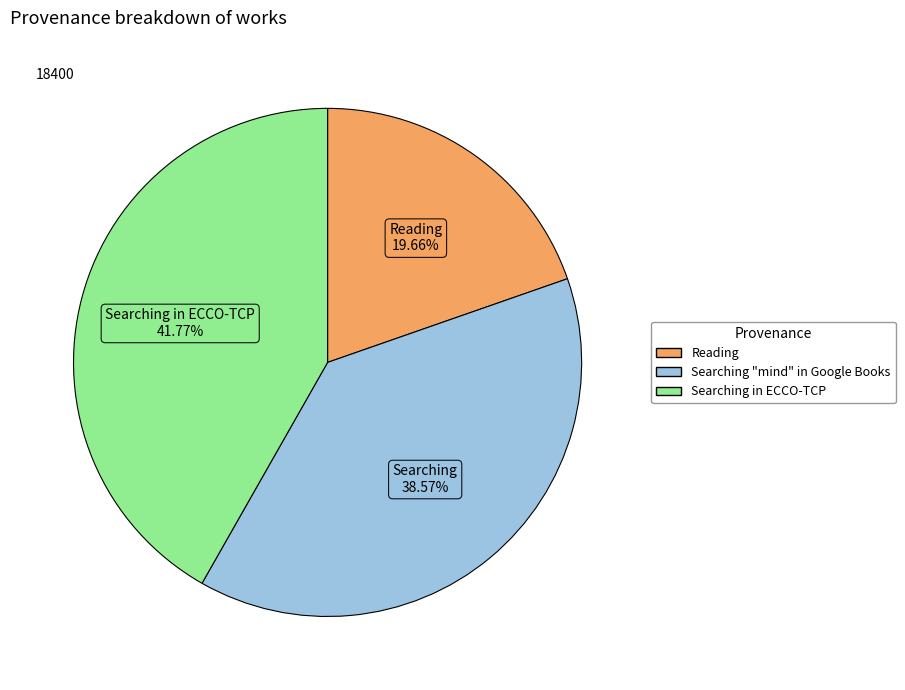

Is it true that Searching "mind" in Google Books is 39% of the pie?

True